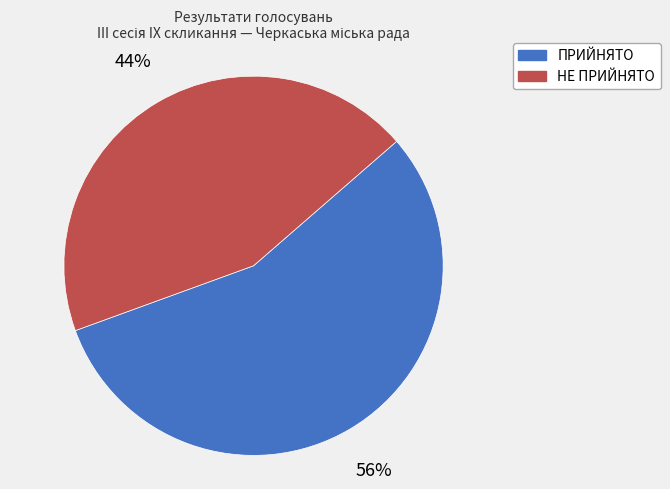

Combined, do ПРИЙНЯТО and НЕ ПРИЙНЯТО account for over 50%?

Yes